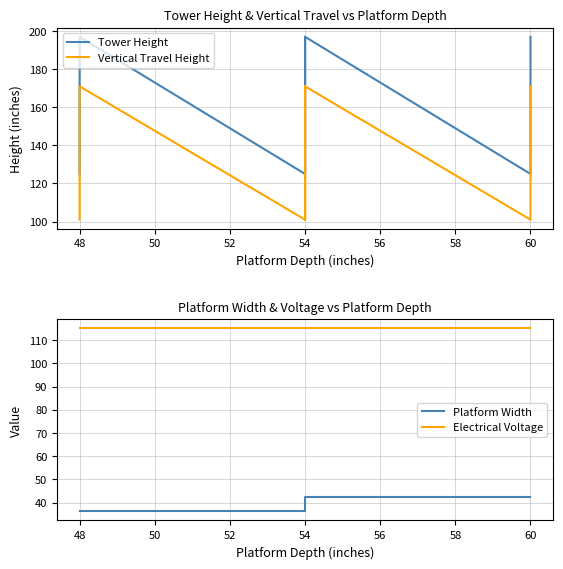

Which series has the largest total across all categories?

Tower Height